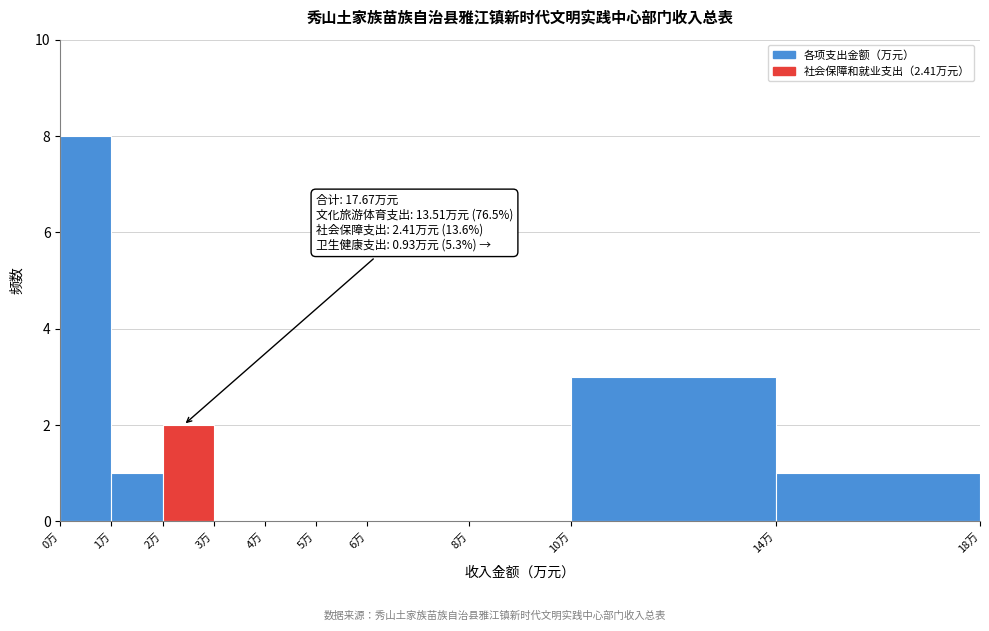

Which range on the x-axis has the tallest bar?

0 to 1